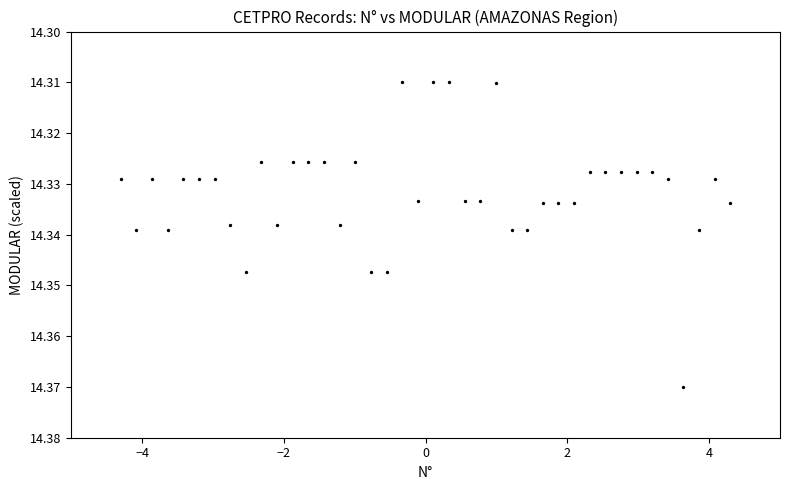

What is the range of X values (max minus min)?

8.6